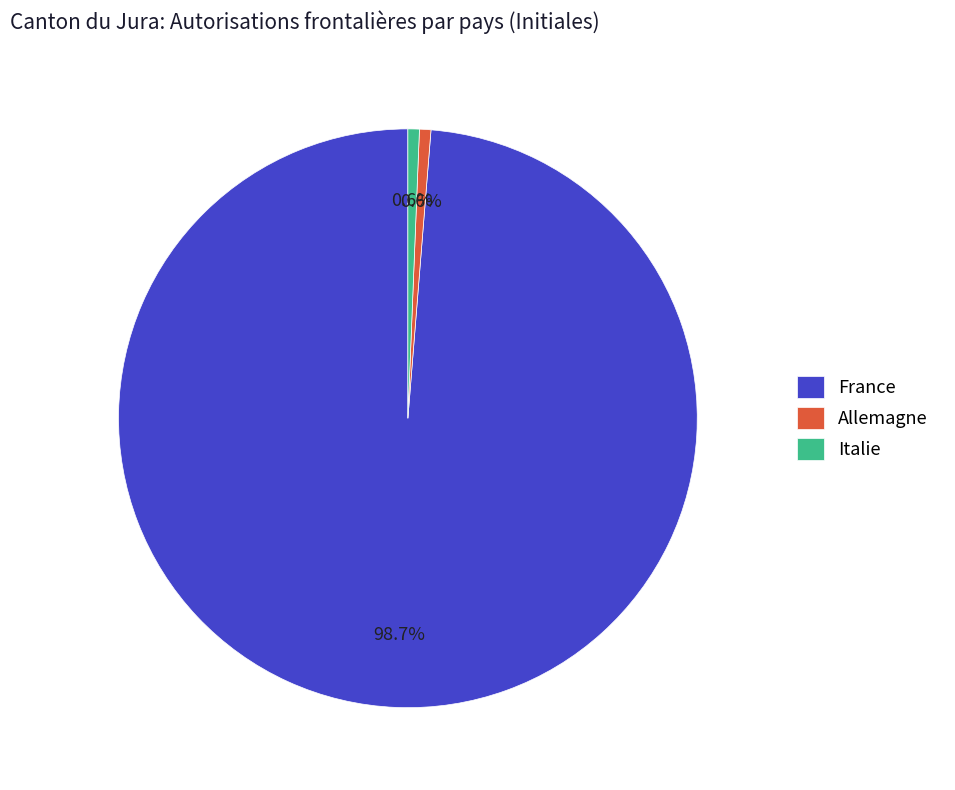

Is Italie the majority of the pie?

No